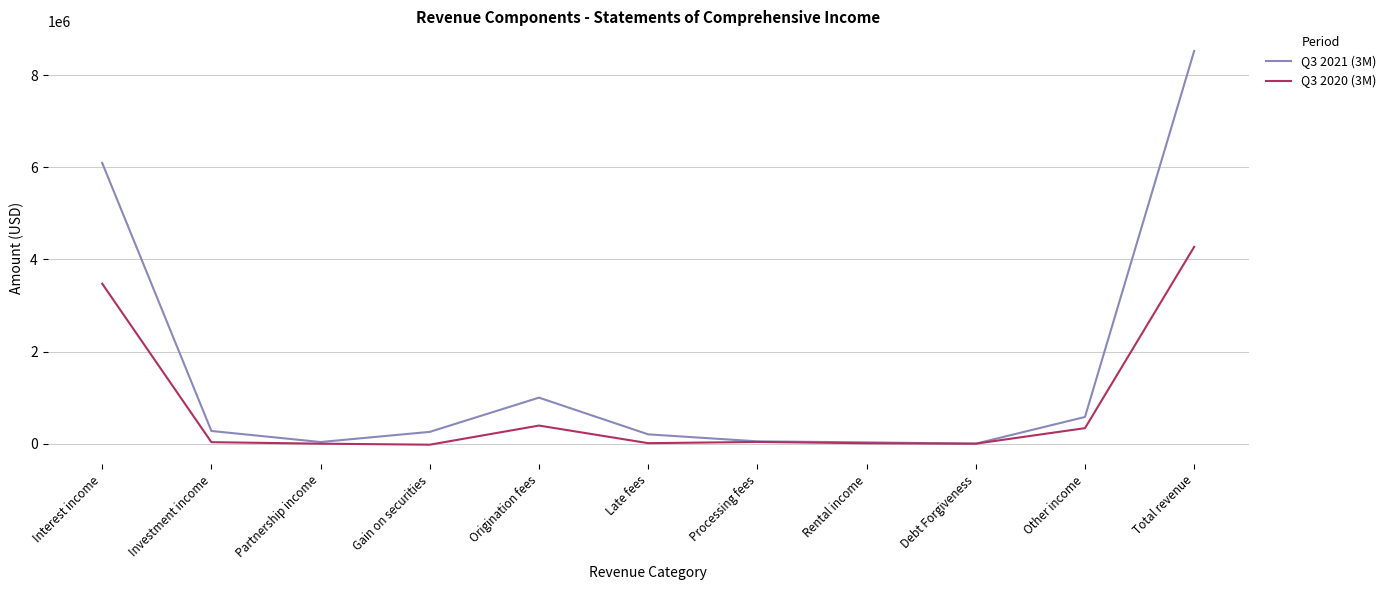

True or false: Q3 2021 (3M) has a value of 0 at Debt Forgiveness.

True